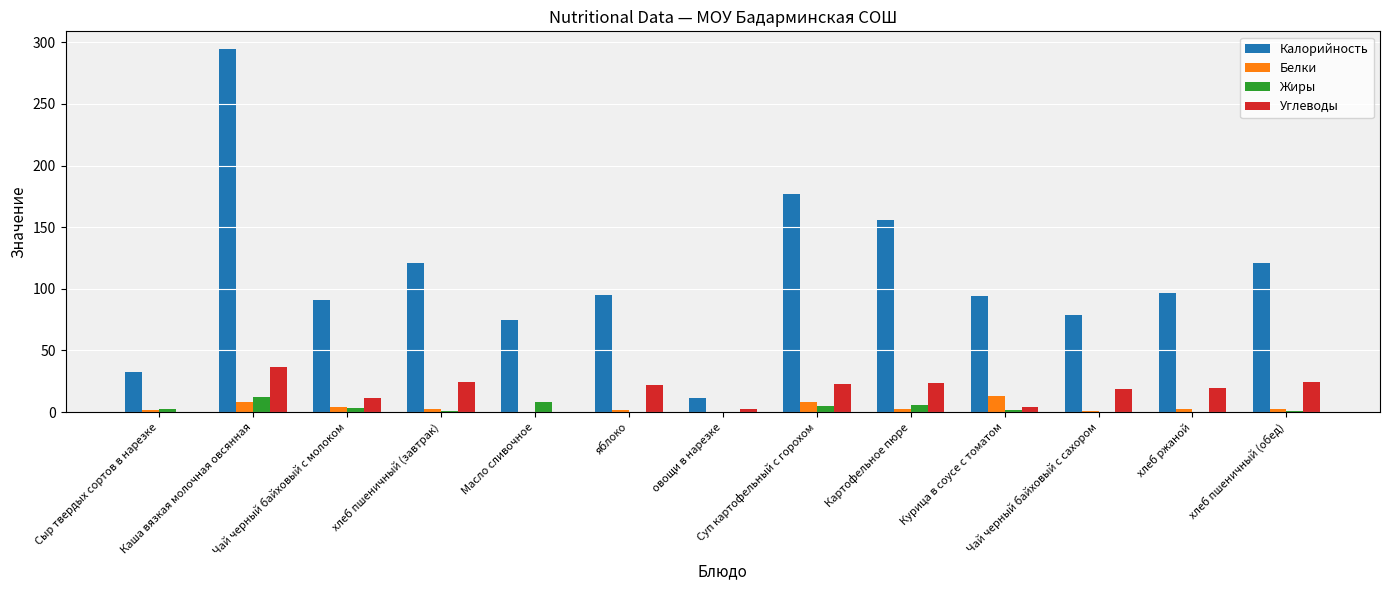

Which series has the largest total across all categories?

Калорийность